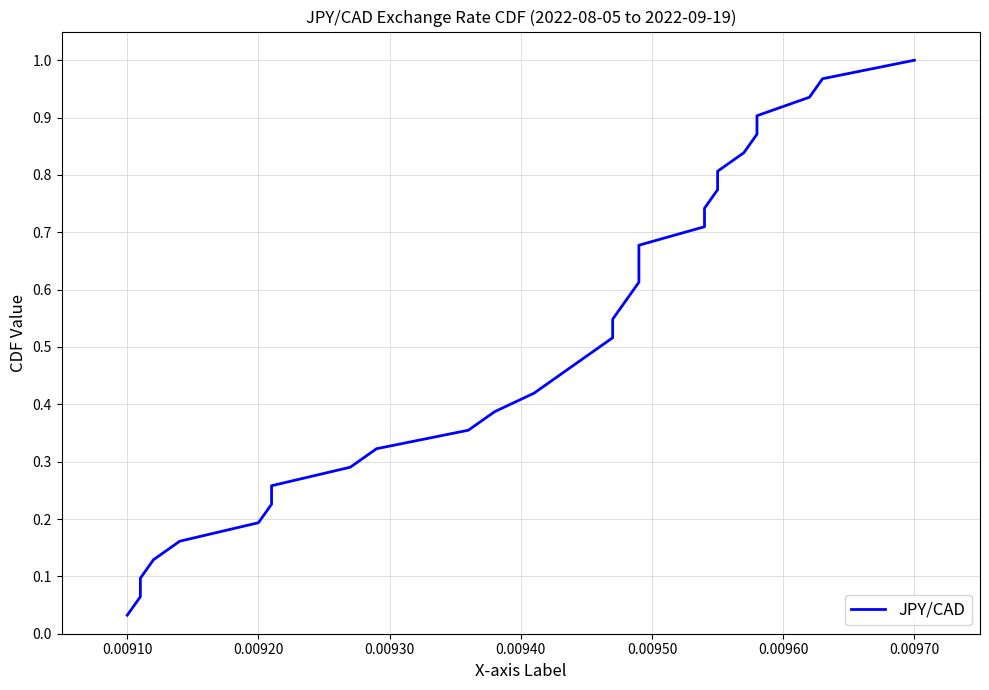

What is the average value?

0.5